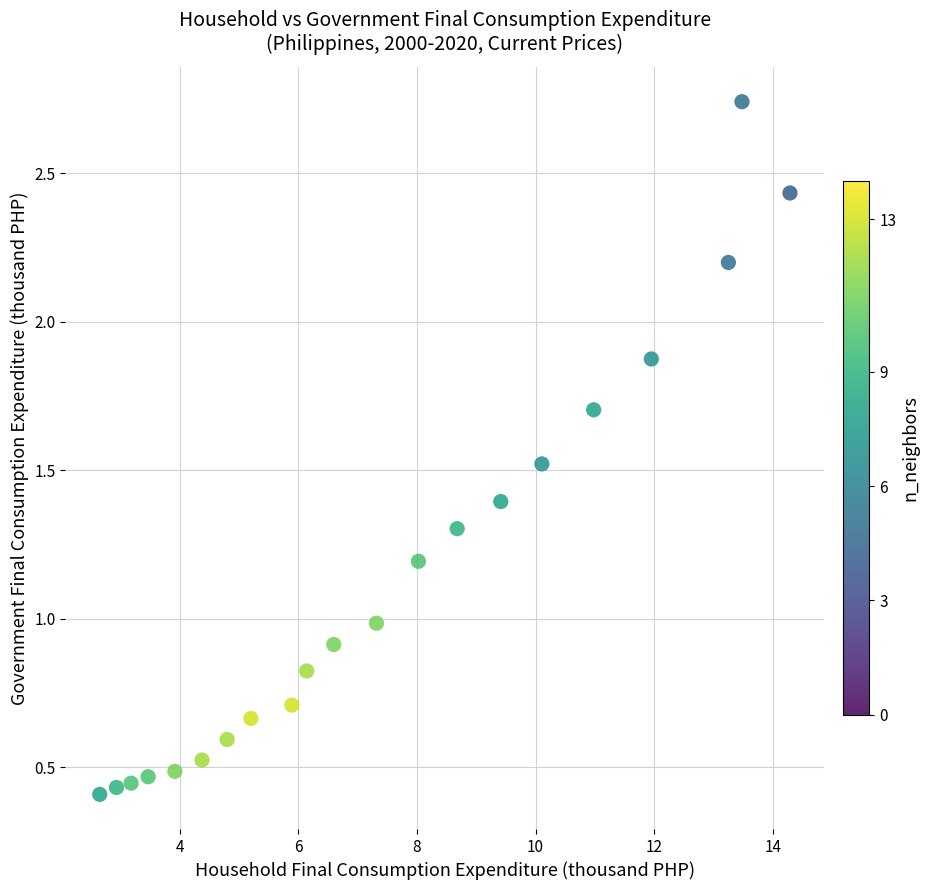

What is the range of X values (max minus min)?

11.6